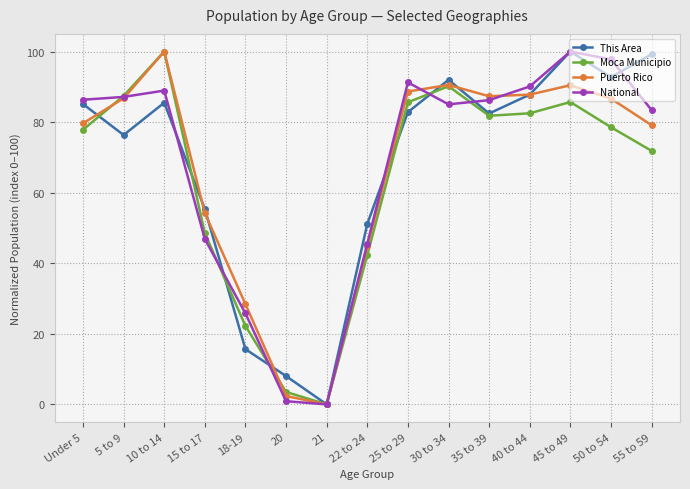

At which category does Moca Municipio reach its first local peak?

10 to 14